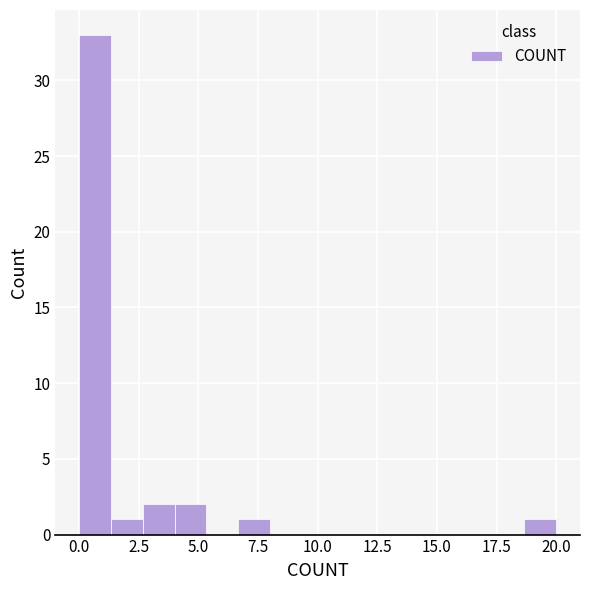

Around what value on the x-axis is the tallest bar? Give the approximate position of its centre, as read against the axis.

0.5